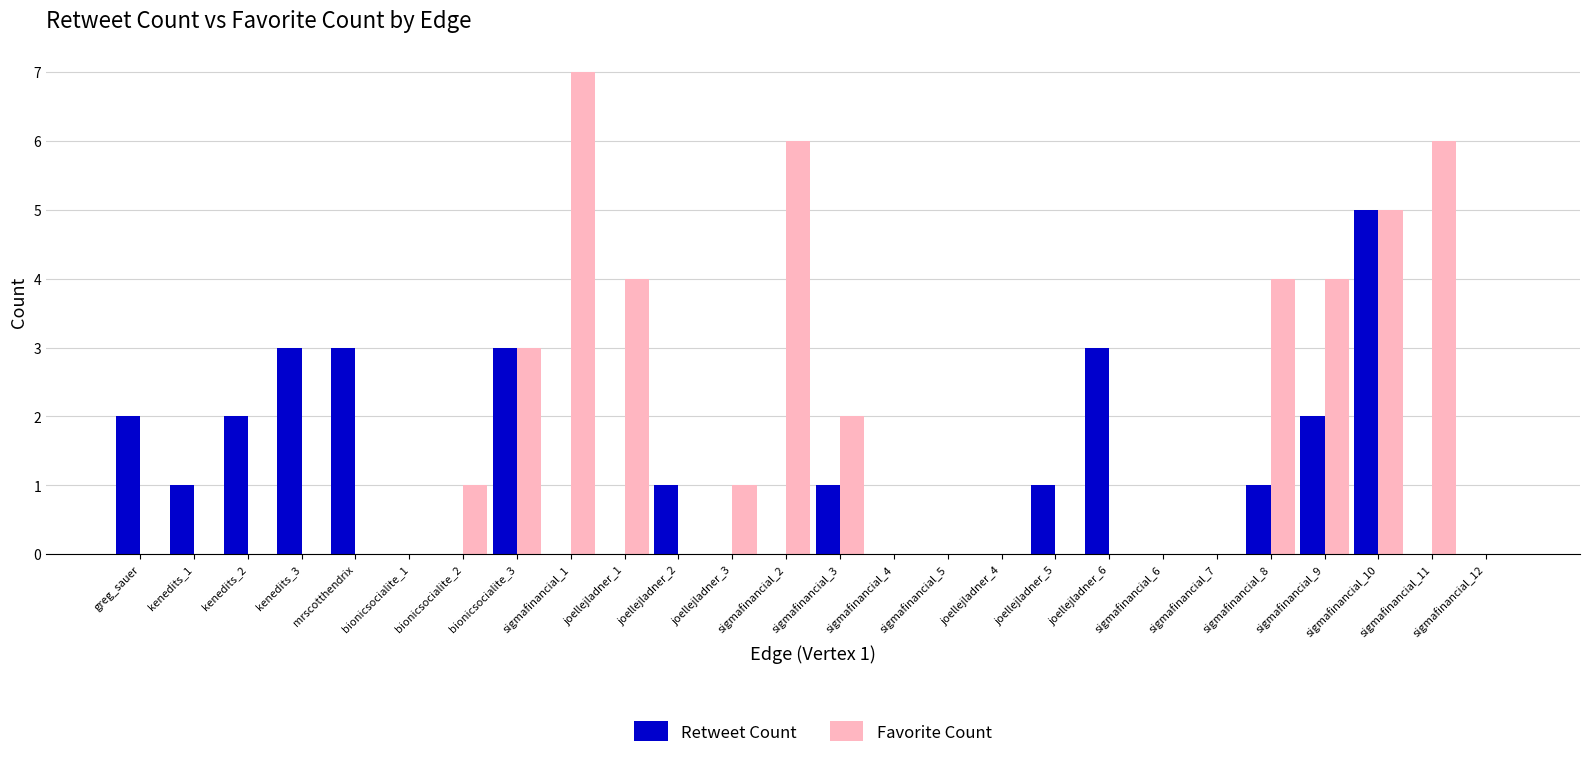

Which series changed the most between bionicsocialite_1 and joellejladner_5?

Retweet Count